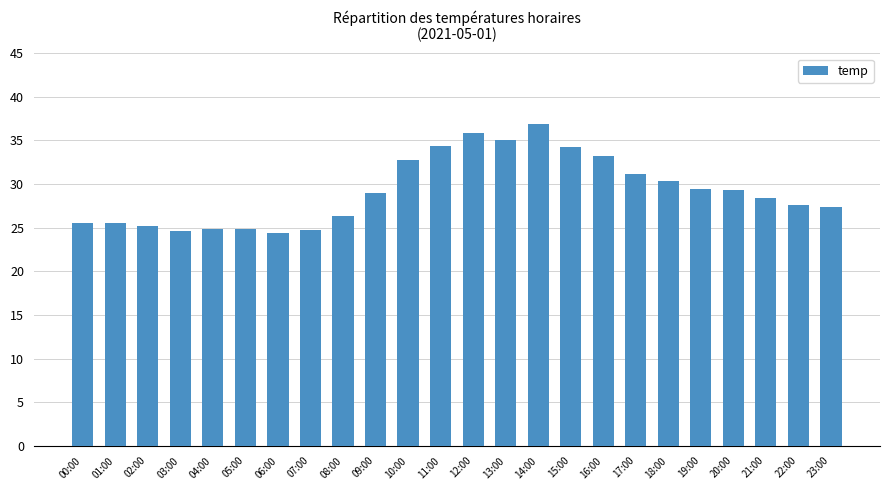

Are the bars horizontal?

No